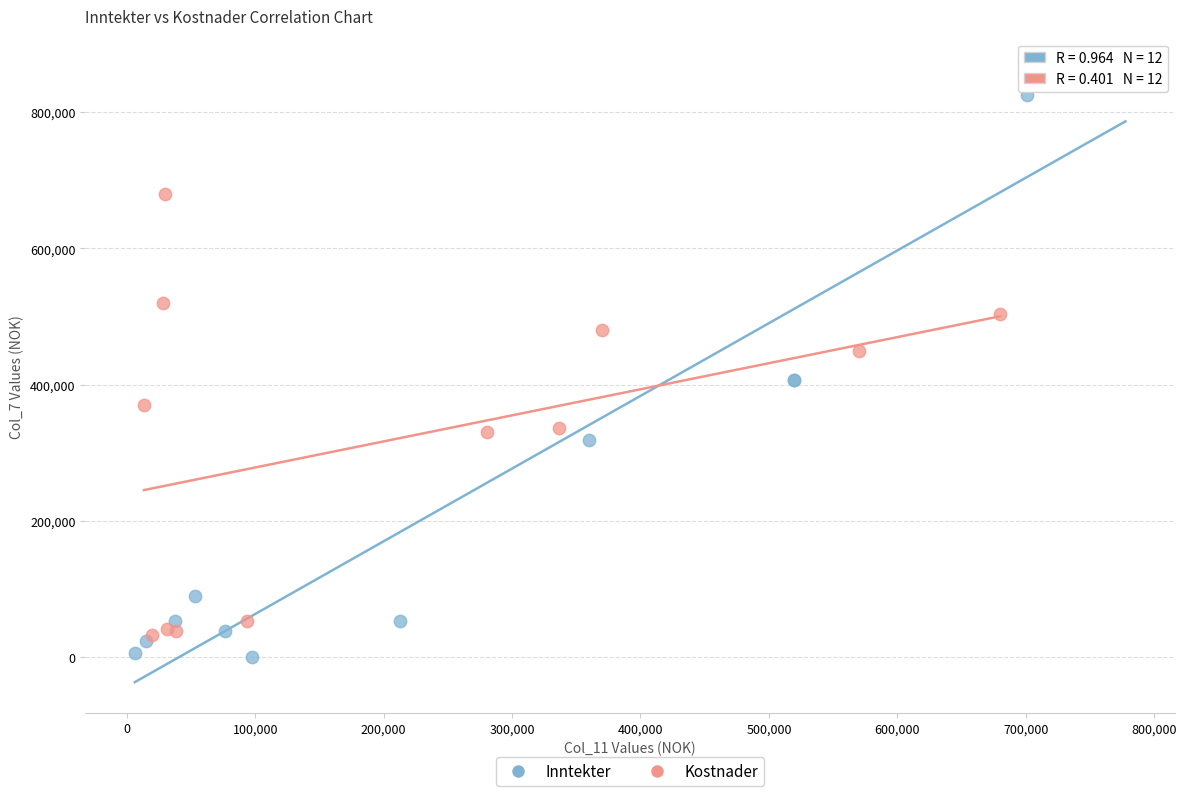

Which series reaches the minimum Y coordinate?

Inntekter